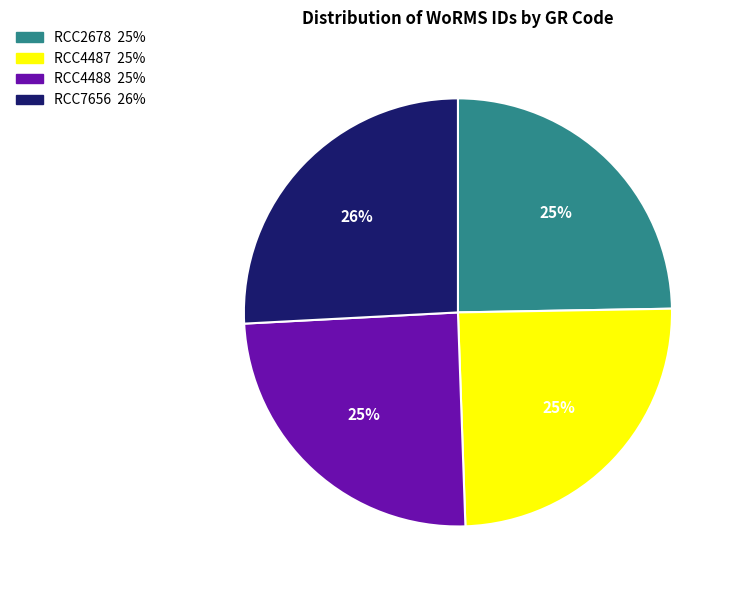

Is RCC4487 the majority of the pie?

No